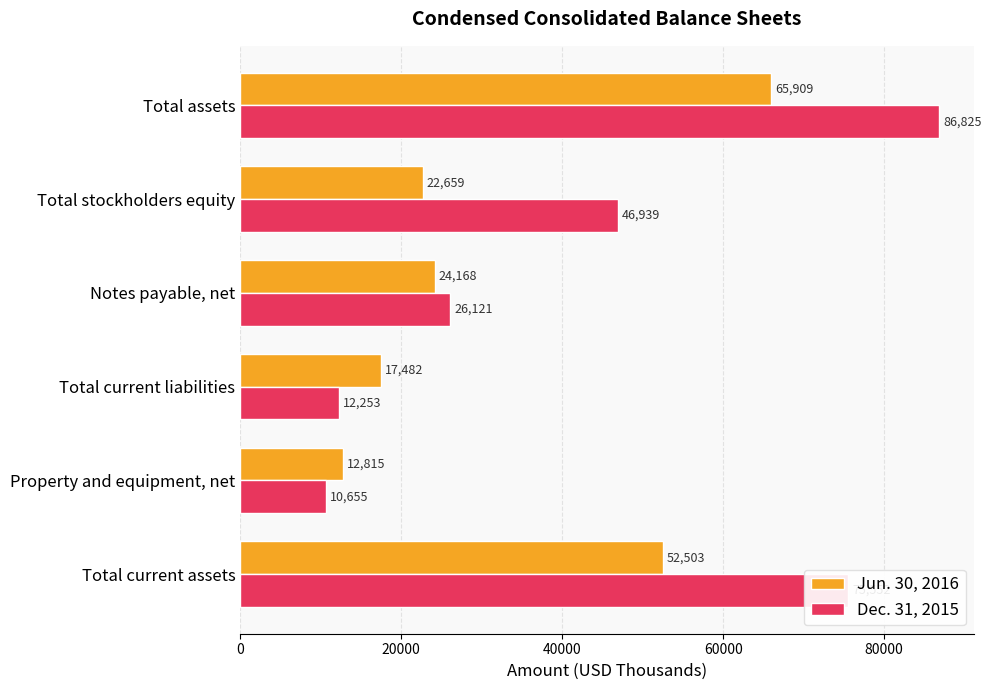

How many values in the Jun. 30, 2016 series are below 24168?

3